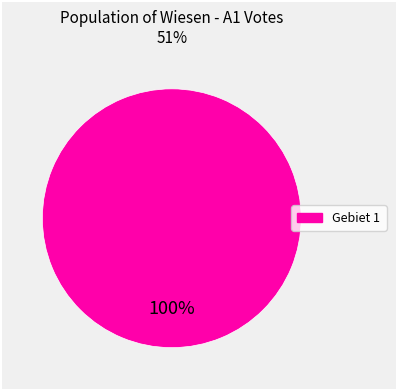

Is there a majority slice in this chart?

Yes